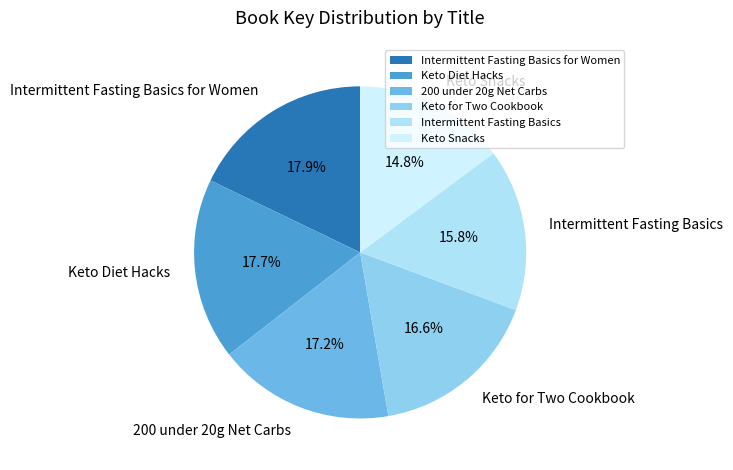

To the nearest percent, what percentage of the pie is 200 under 20g Net Carbs?

17%